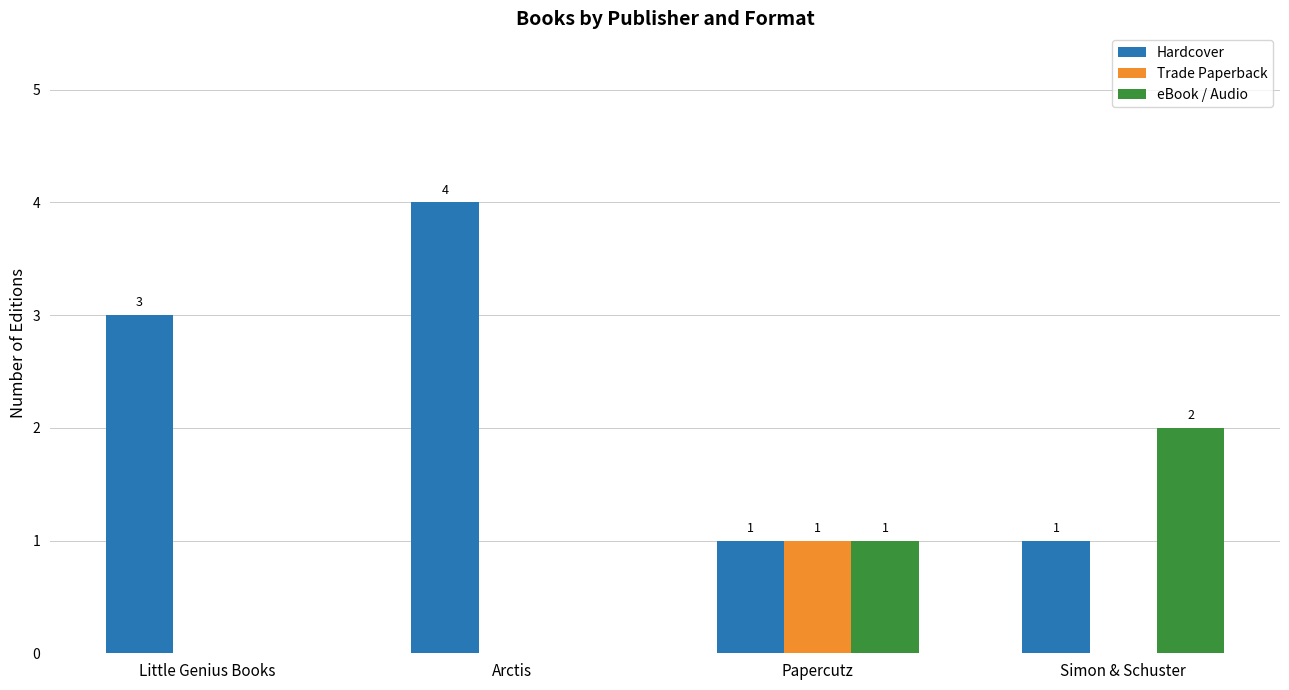

At which label is eBook / Audio closest to 1?

Papercutz